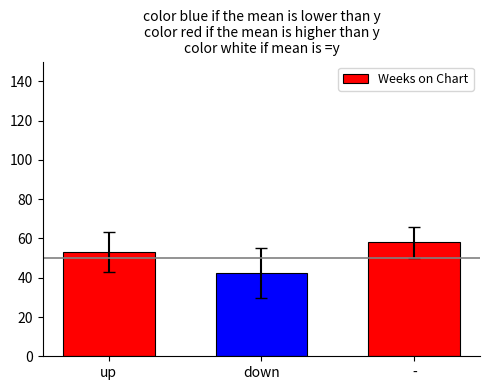

What is the ratio of the value at up to the value at -?

0.9